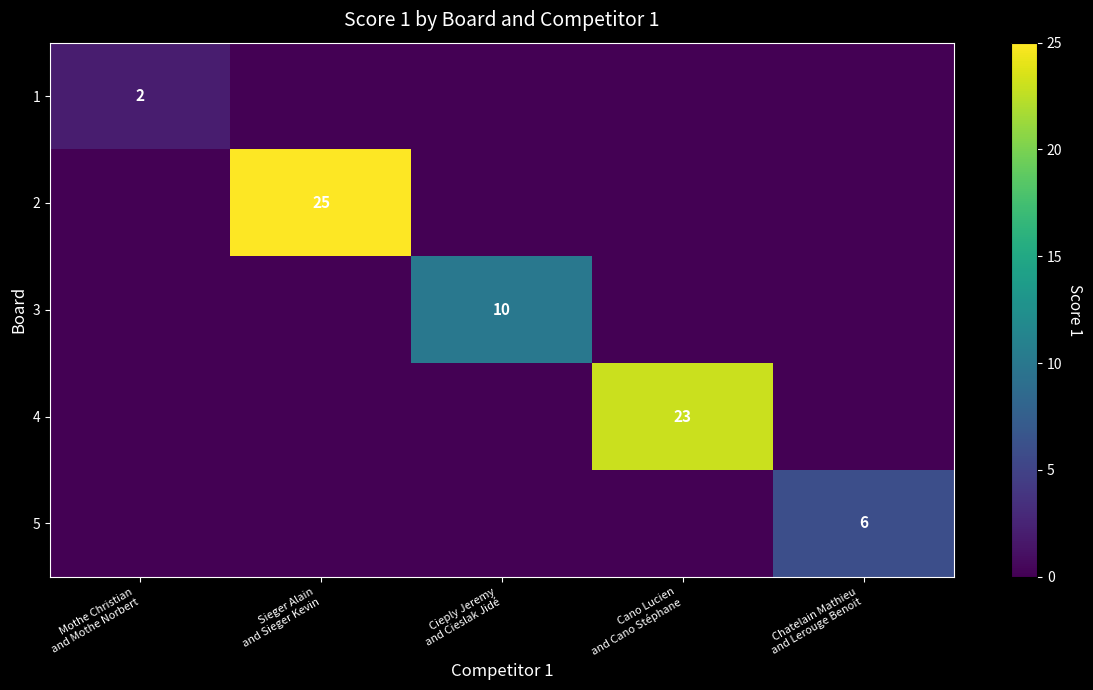

How many values in the 4 series exceed 0?

1